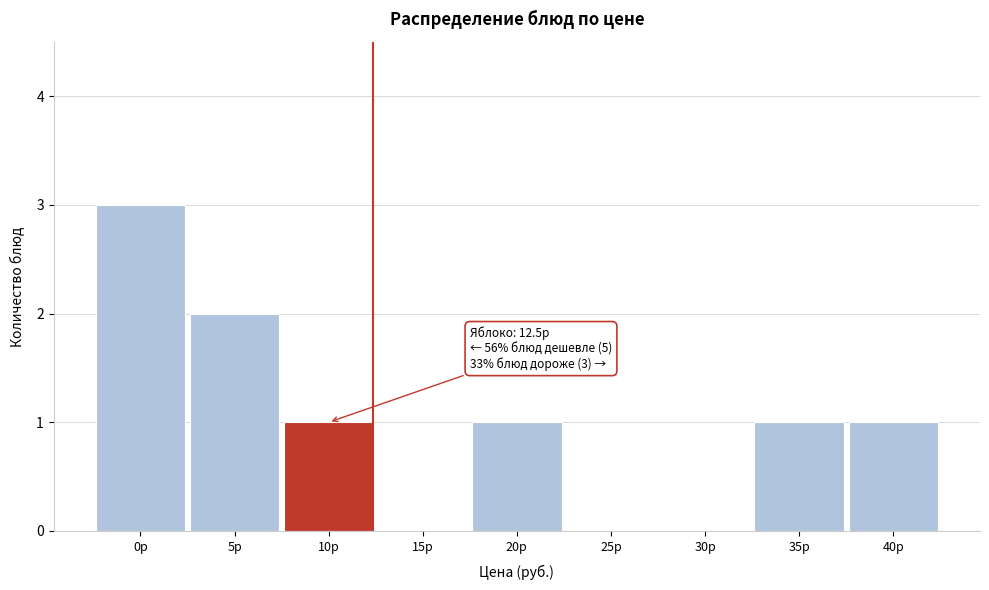

Reading right to left, transcribe all the data shown in this chart.

40р=1	35р=1	30р=0	25р=0	20р=1	15р=0	10р=1	5р=2	0р=3